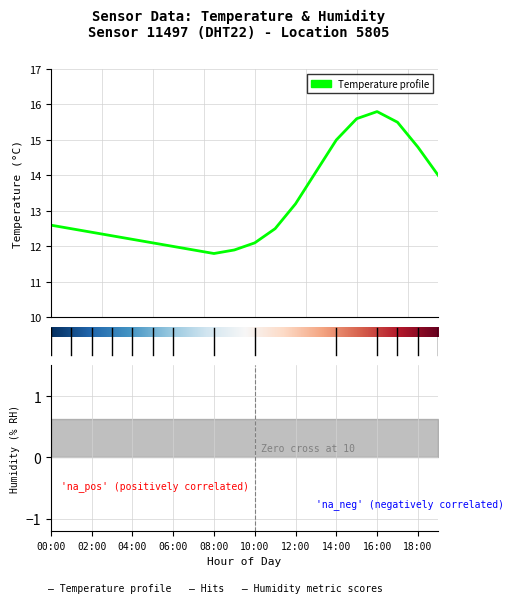

What is the label of the 20th point from the left?

19